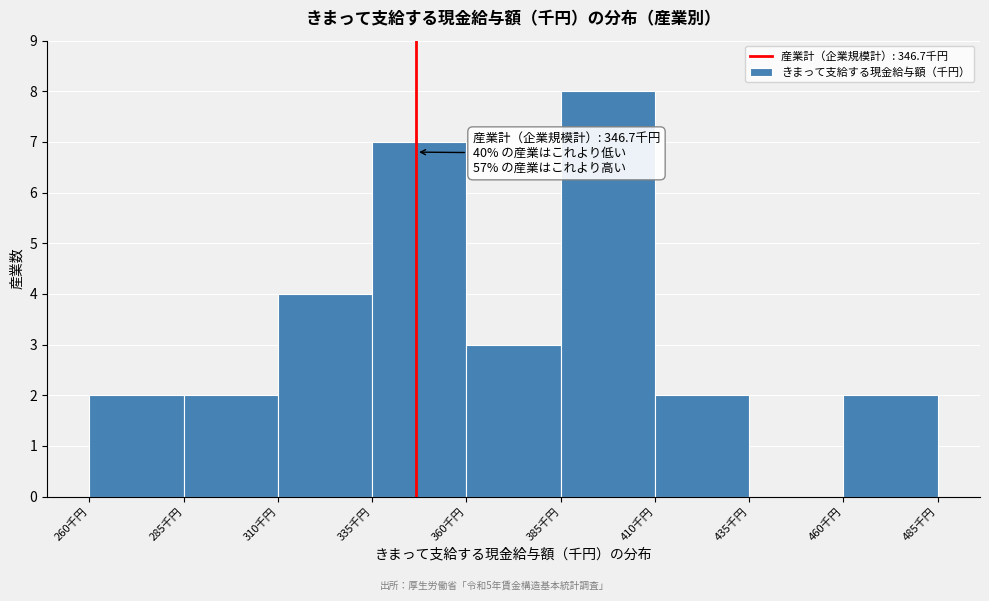

Over which range of the x-axis is the bar tallest?

385 to 410